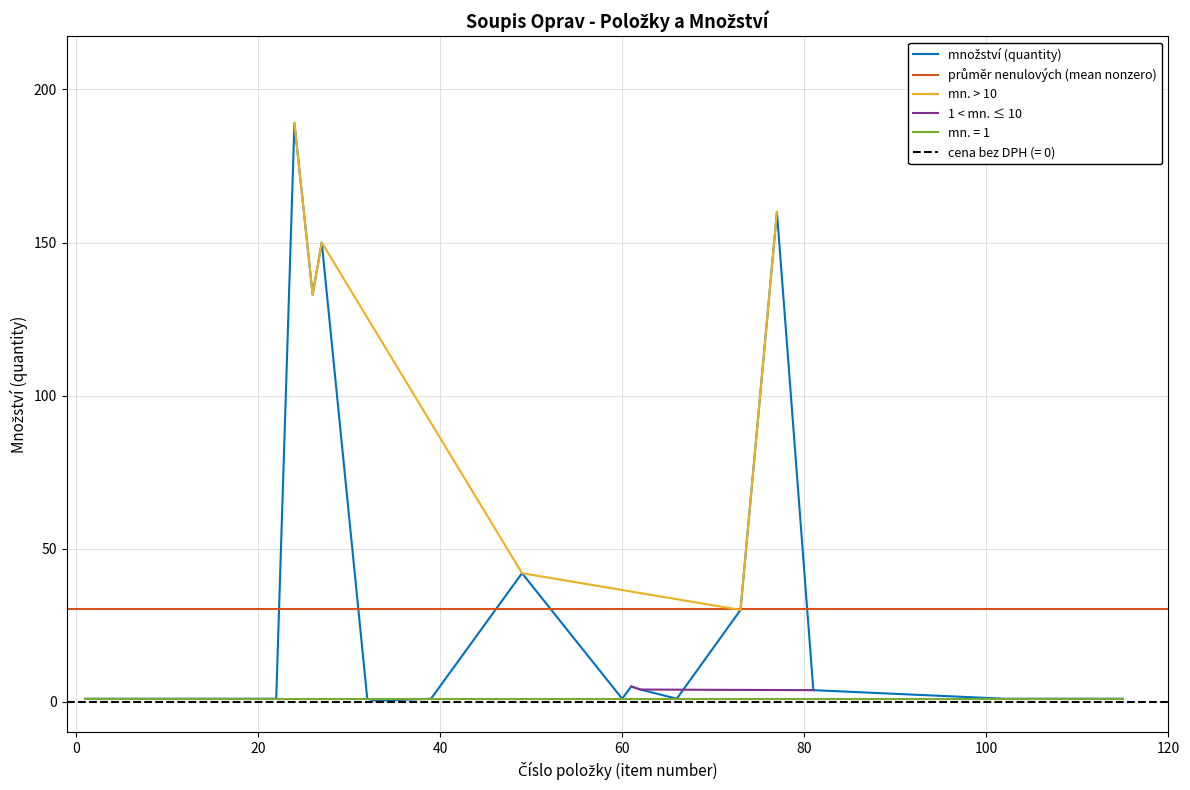

Rank the categories by item_number value from highest to lowest.

115, 107, 106, 102, 81, 77, 73, 66, 62, 61, 60, 49, 39, 33, 32, 27, 26, 24, 22, 21, 19, 12, 2, 1